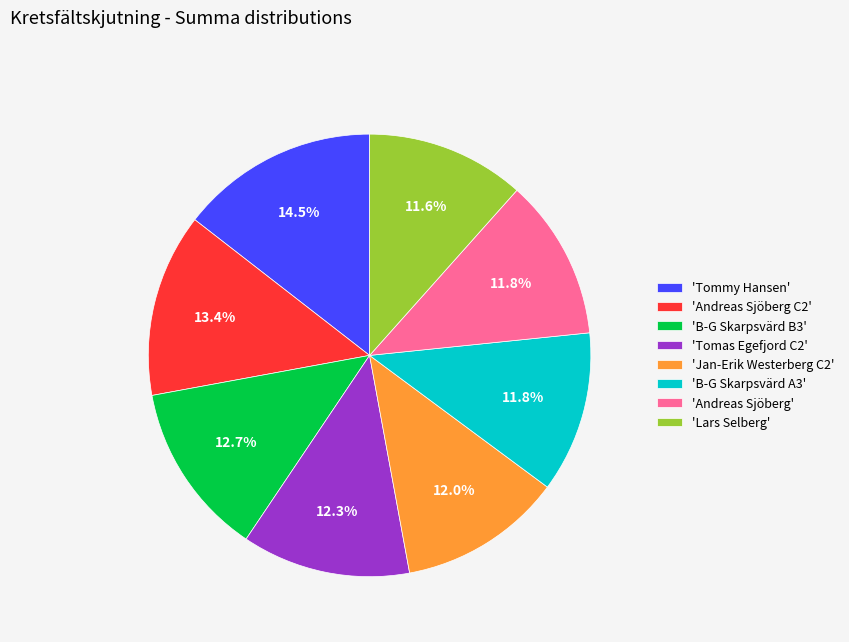

Does any single category account for the majority?

No